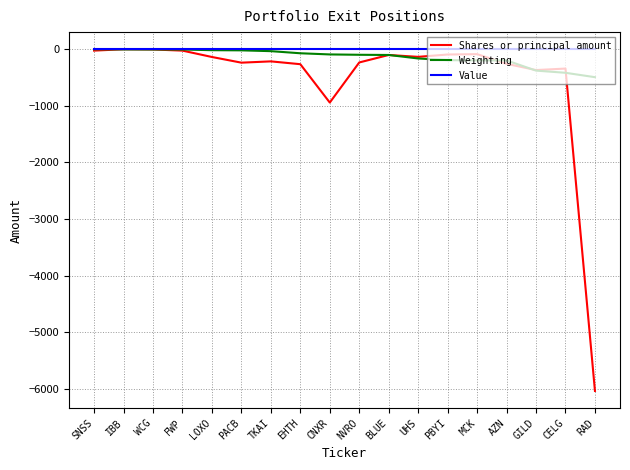

Which category has the lowest value across all series?

RAD